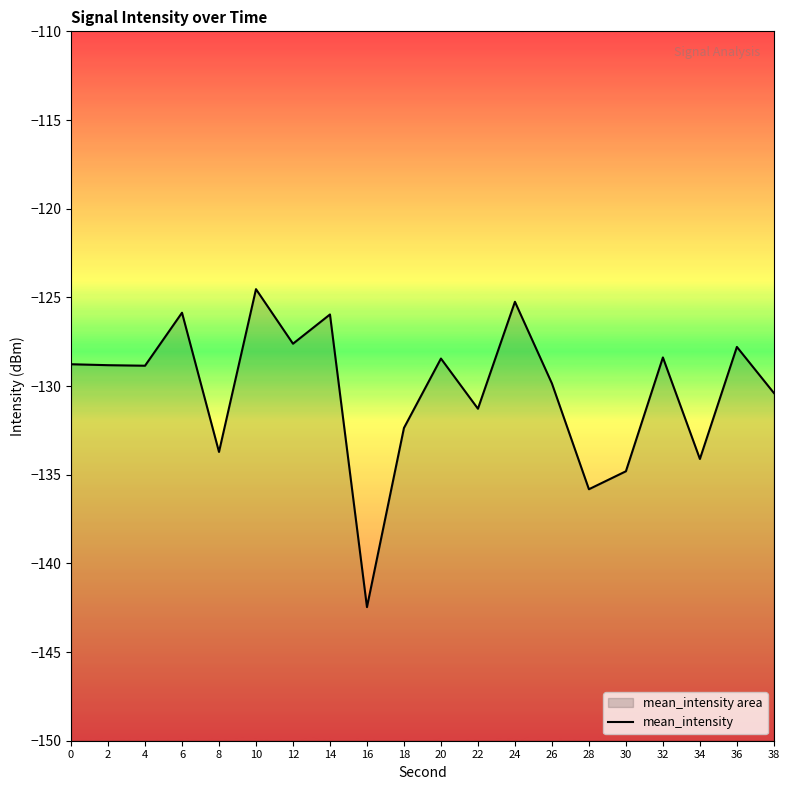

Which category has the lowest value across all series?

16